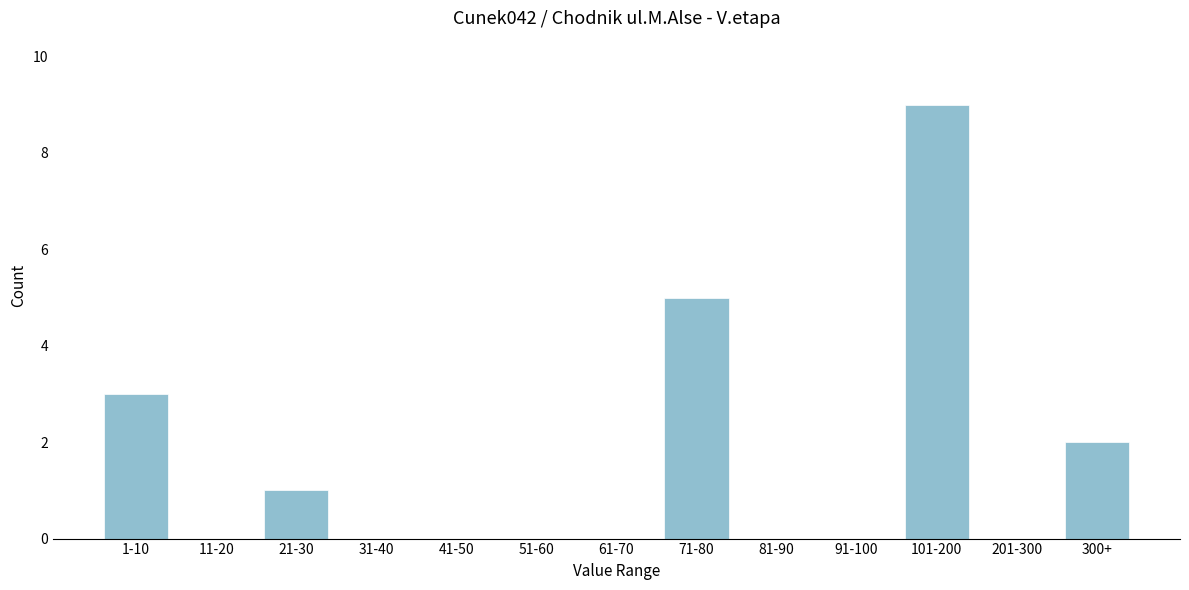

Reading left to right, list all the values displayed in this chart.

1-10=3	11-20=0	21-30=1	31-40=0	41-50=0	51-60=0	61-70=0	71-80=5	81-90=0	91-100=0	101-200=9	201-300=0	300+=2